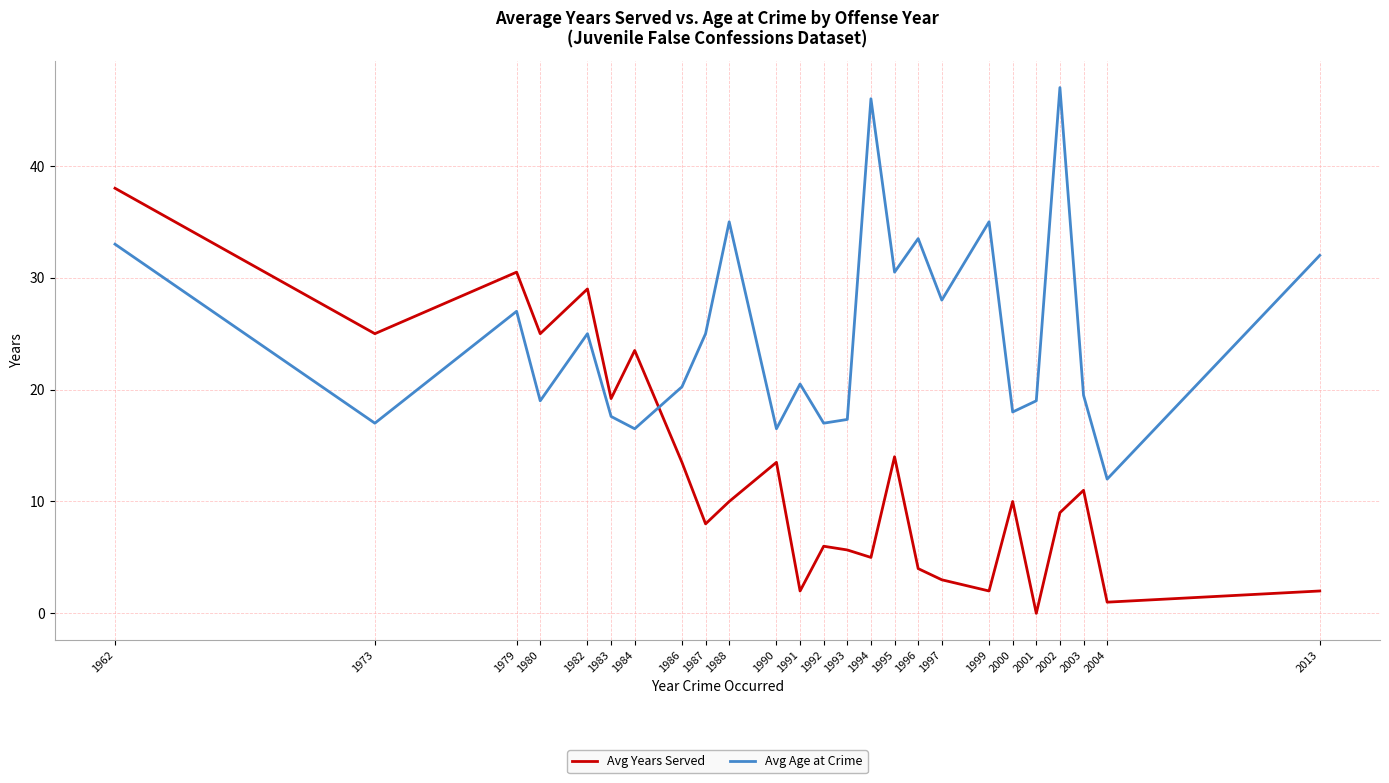

How many interior local valleys does the Avg Years Served series have?

9